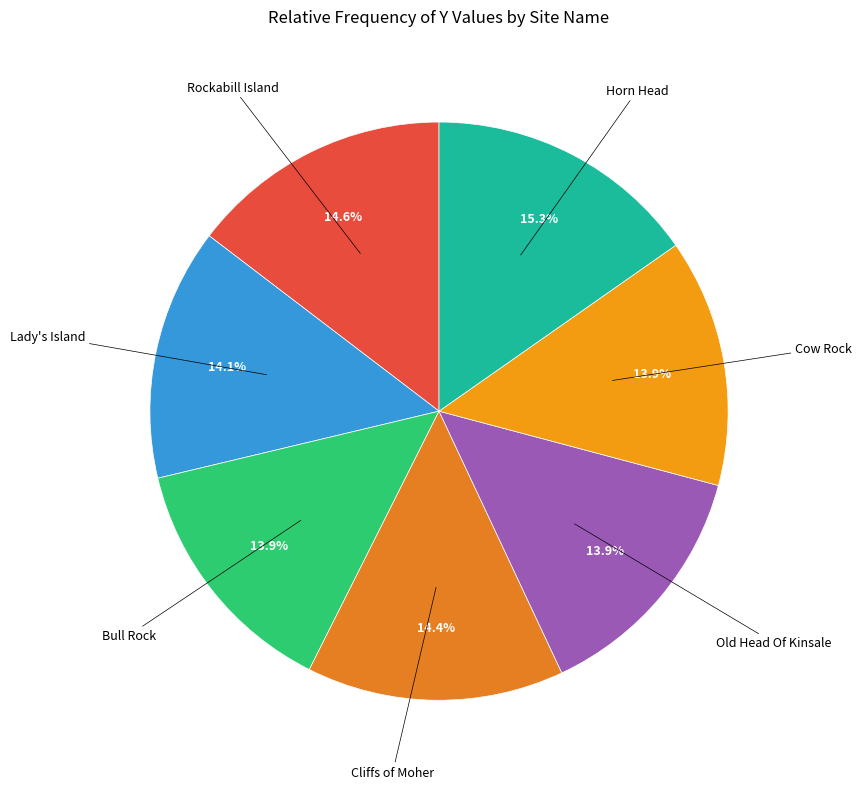

Does Rockabill Island represent more than half of the total?

No